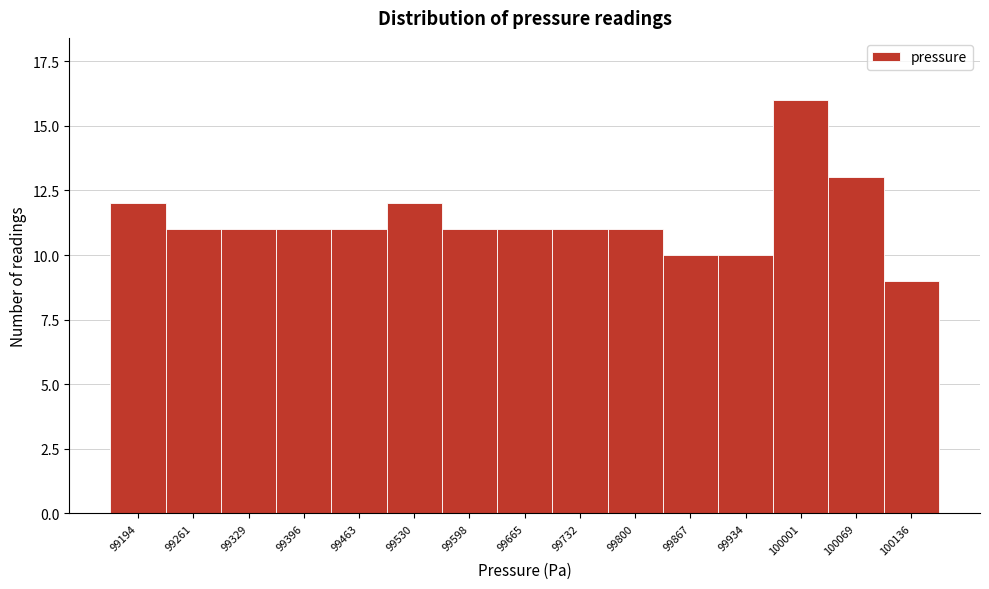

Reading left to right, extract all data points from this chart.

12	11	11	11	11	12	11	11	11	11	10	10	16	13	9